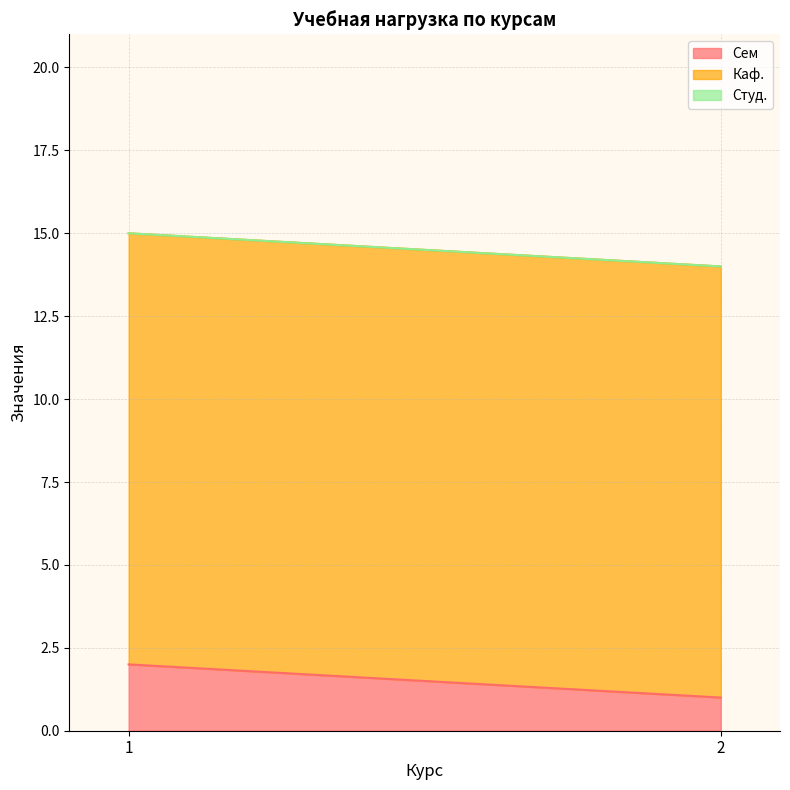

Count the Сем values in the range 1 to 2.

2